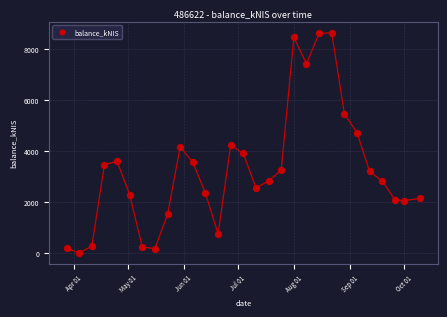

What is the range of Y values (max minus min)?

8642.8